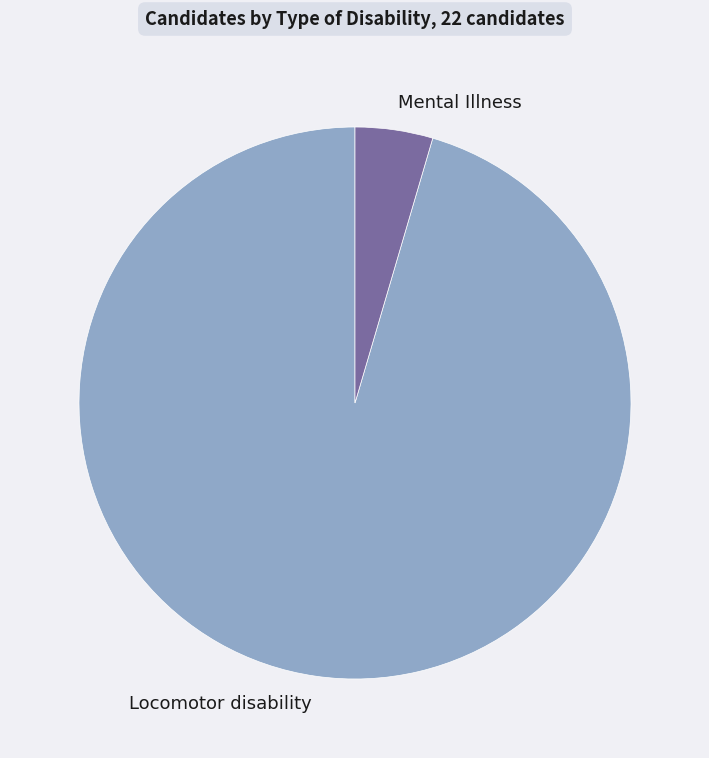

Combined, do Locomotor disability and Mental Illness account for over 50%?

Yes